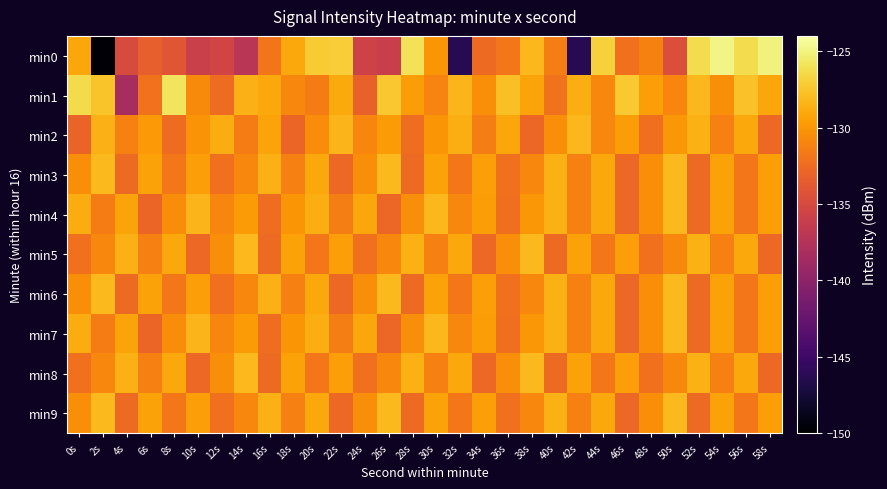

Rank the series at 30s from lowest to highest value.

min5, min8, min1, min0, min2, min3, min6, min9, min4, min7